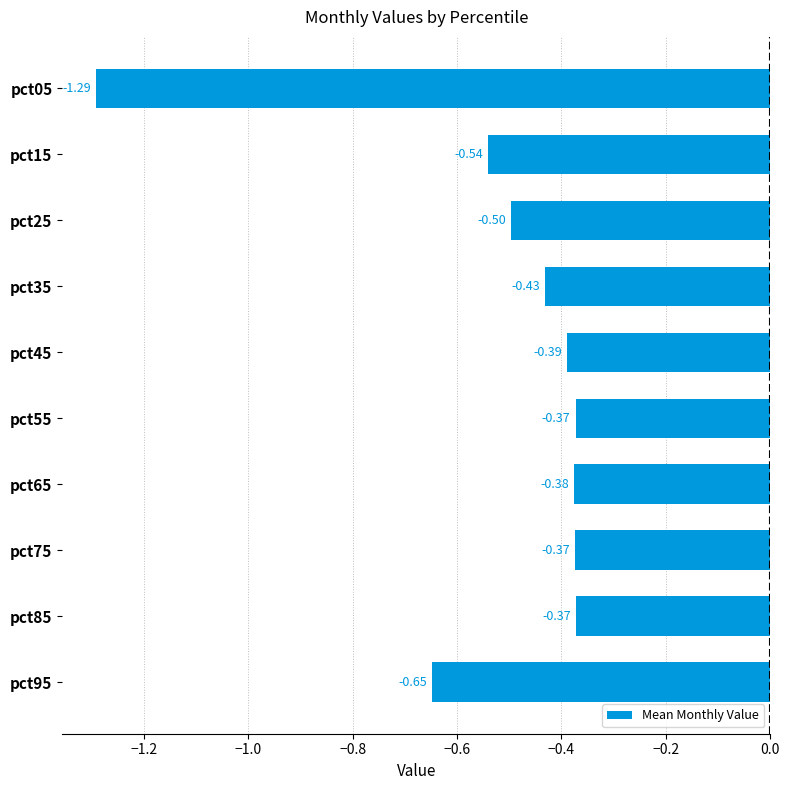

What is the difference between the values at pct55 and pct05?

0.9